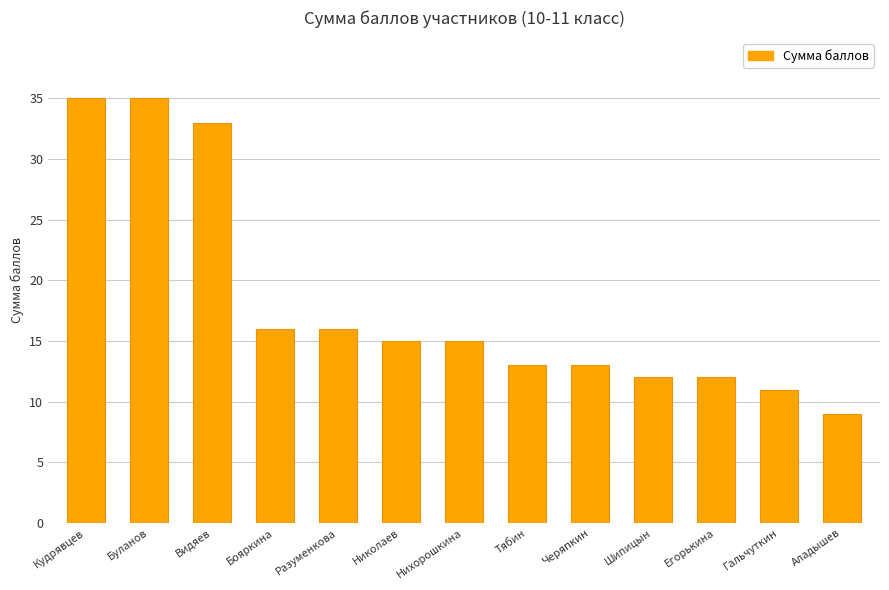

What is the greatest value displayed?

35